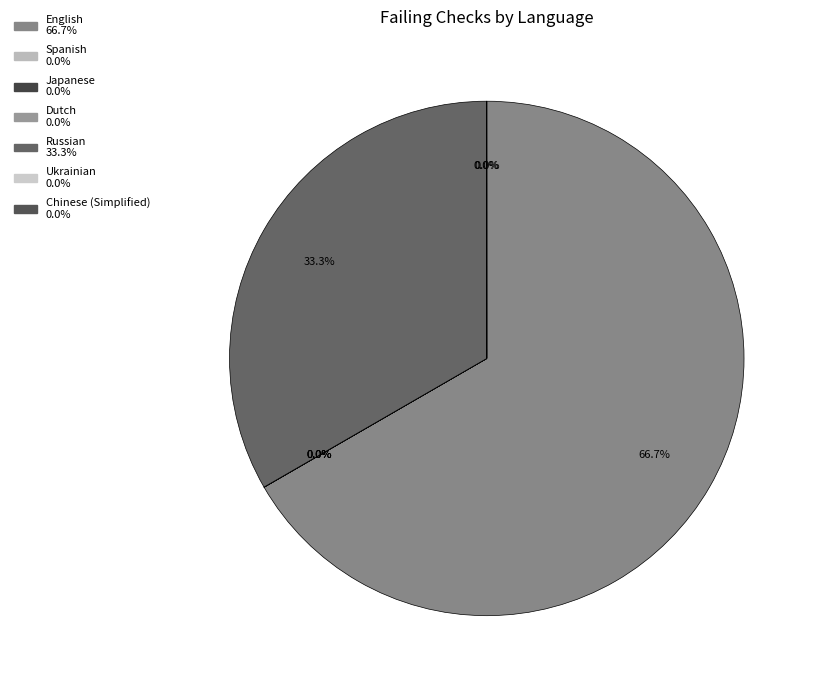

What percentage is NOT represented by English?

33.3%